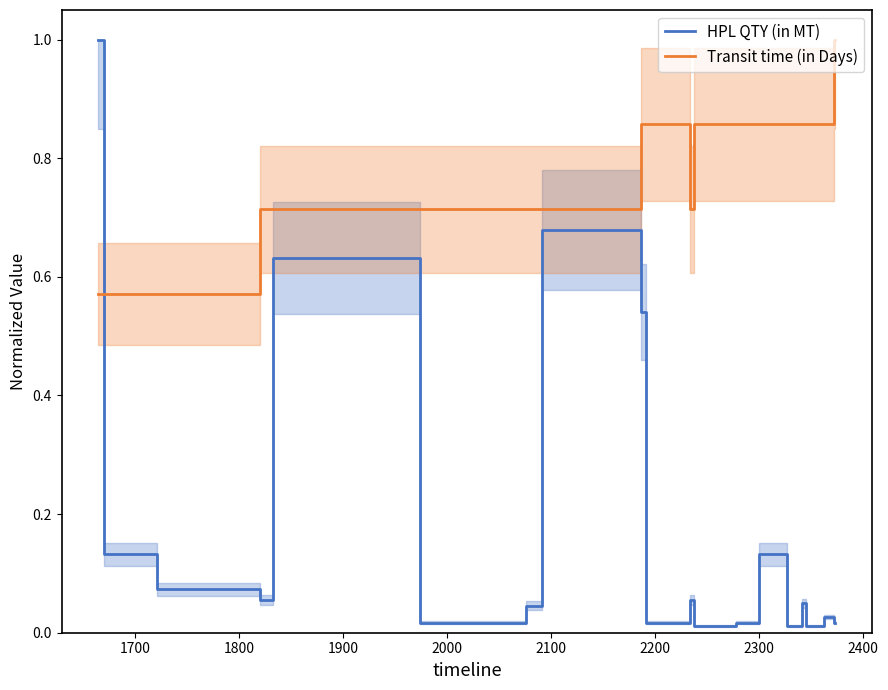

What is the difference between the second highest and second lowest values in the HPL QTY (in MT) series?

0.7